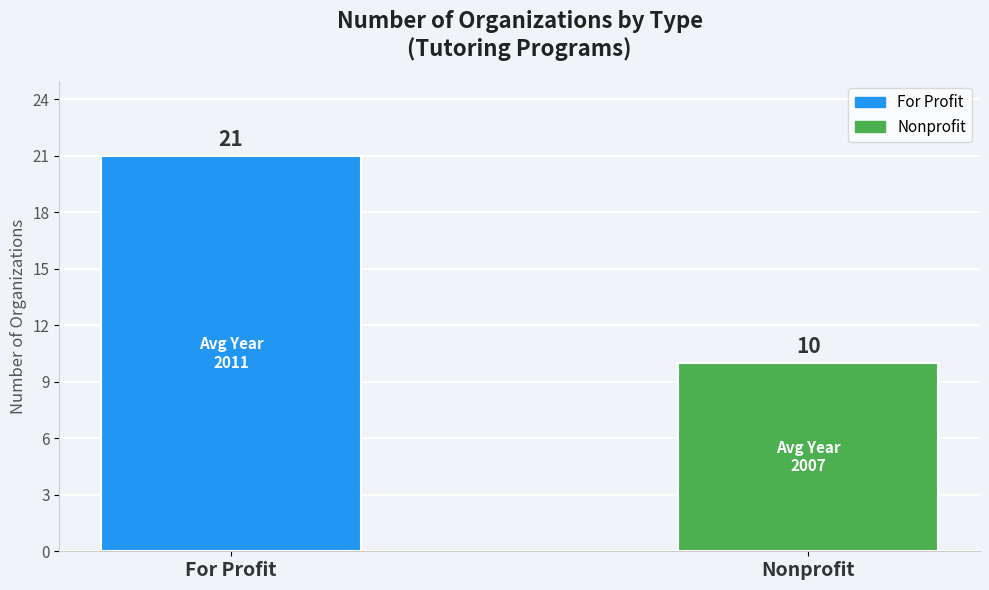

What is the minimum value shown in the chart?

10